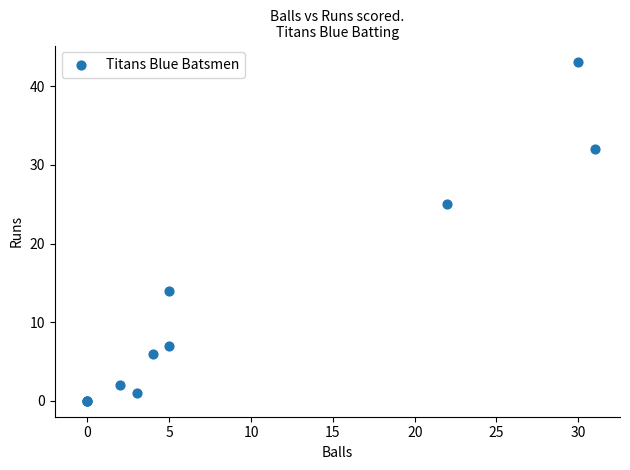

What Y value in the scatter plot is closest to 21?

25